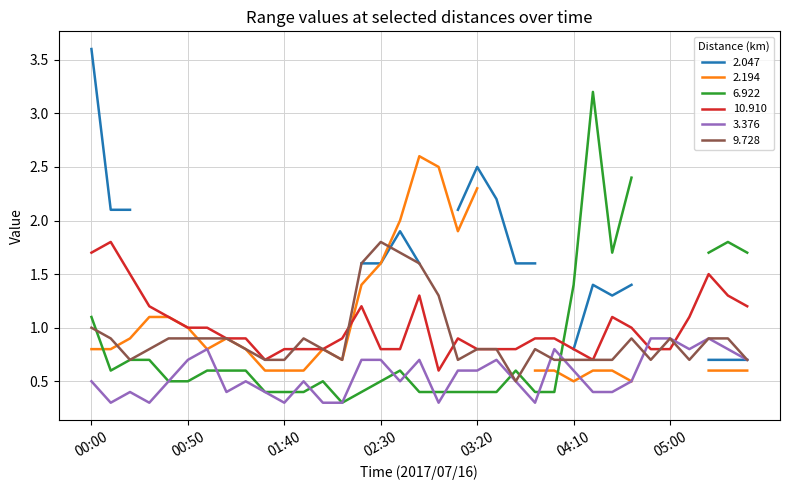

At which label is 9.728 closest to 1?

00:00